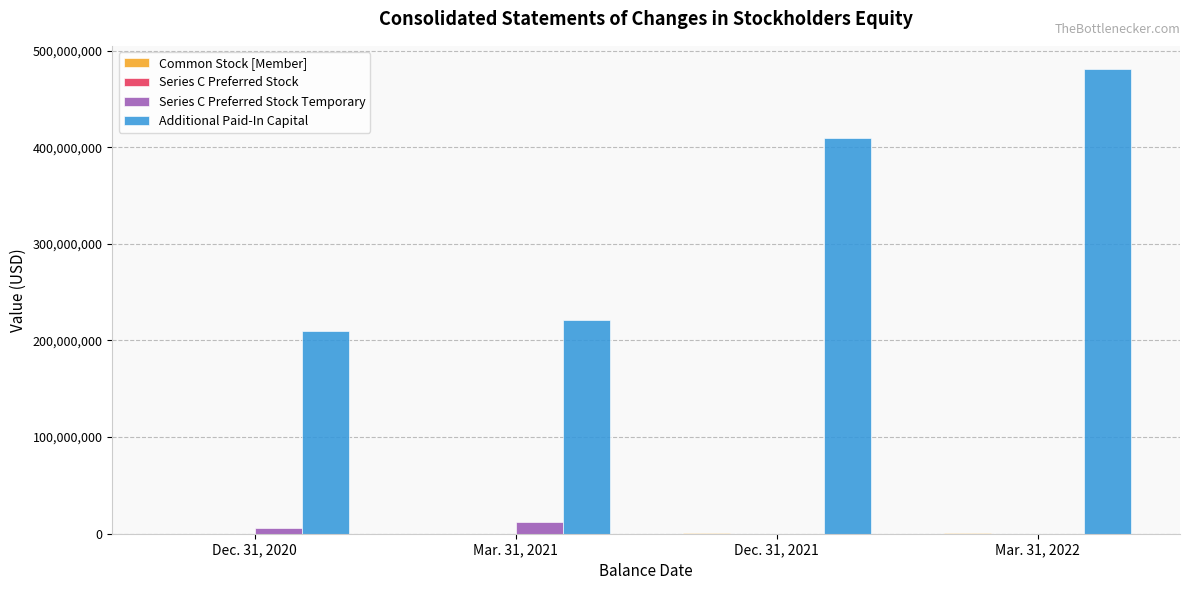

Which series has the largest total across all categories?

Additional Paid-In Capital